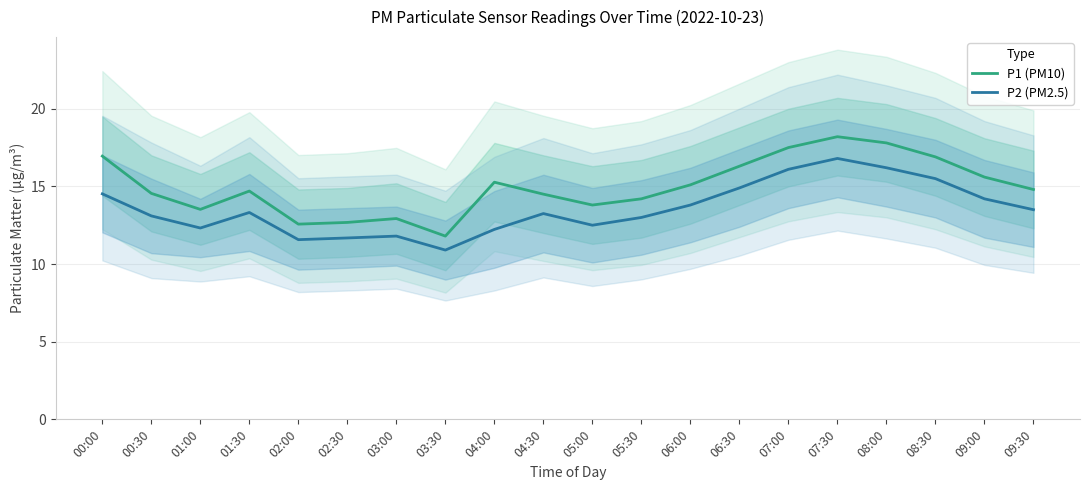

Rank the categories by P1 (PM10) value from highest to lowest.

07:30, 08:00, 07:00, 00:00, 08:30, 06:30, 09:00, 04:00, 06:00, 09:30, 01:30, 00:30, 04:30, 05:30, 05:00, 01:00, 03:00, 02:30, 02:00, 03:30